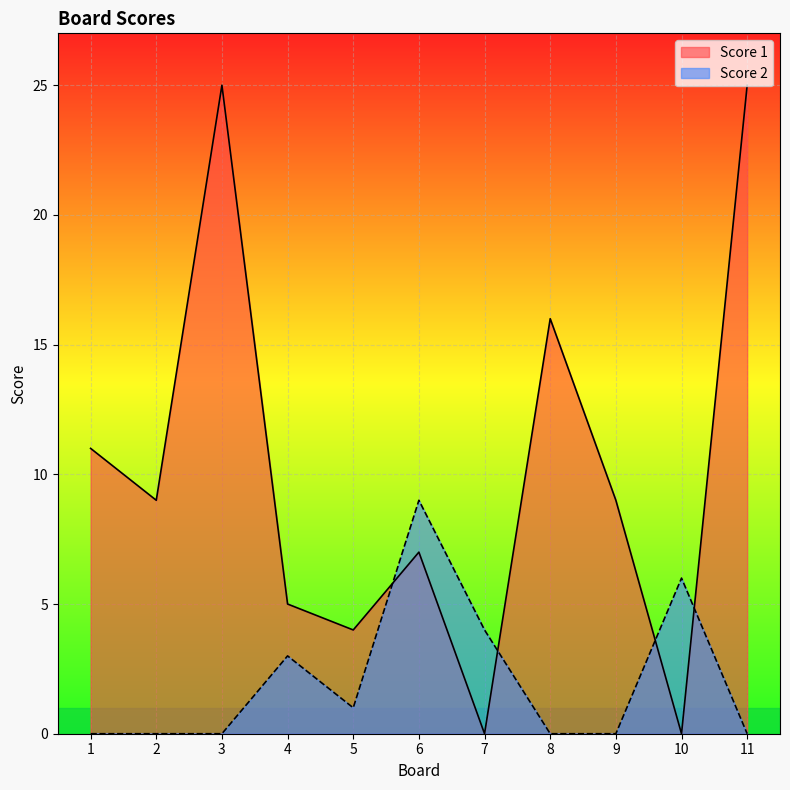

Which label corresponds to the largest value in the chart?

3